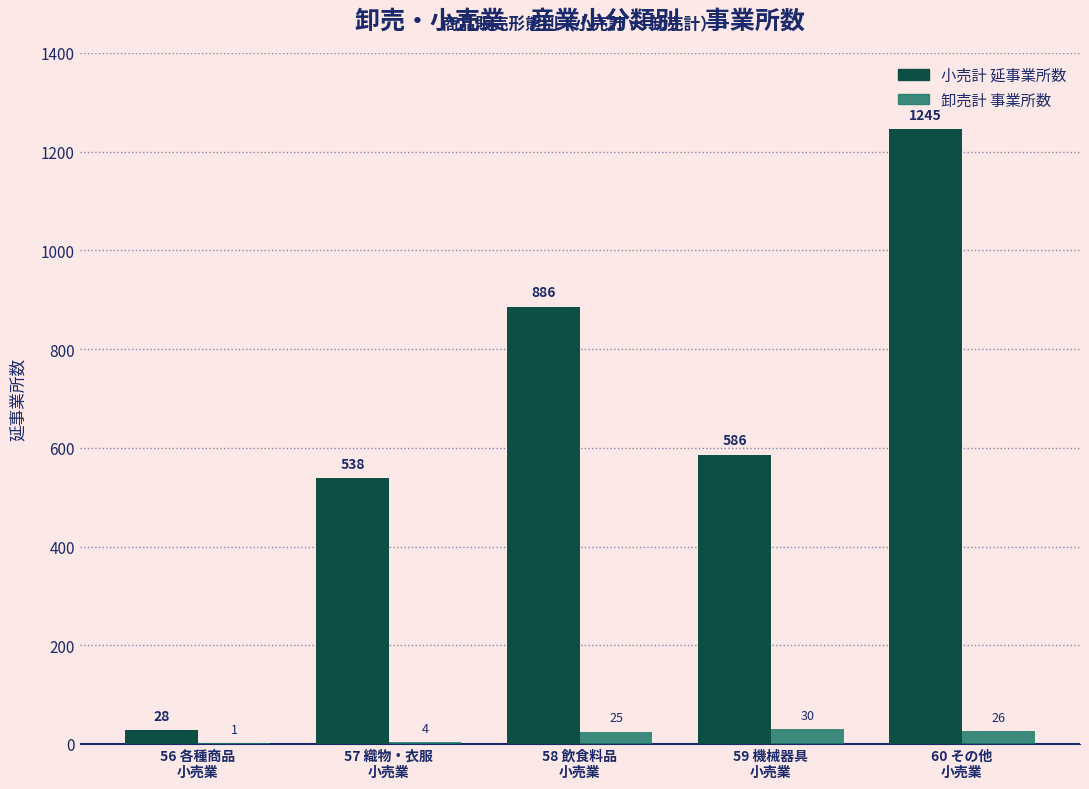

What is the maximum value shown in the chart?

1245